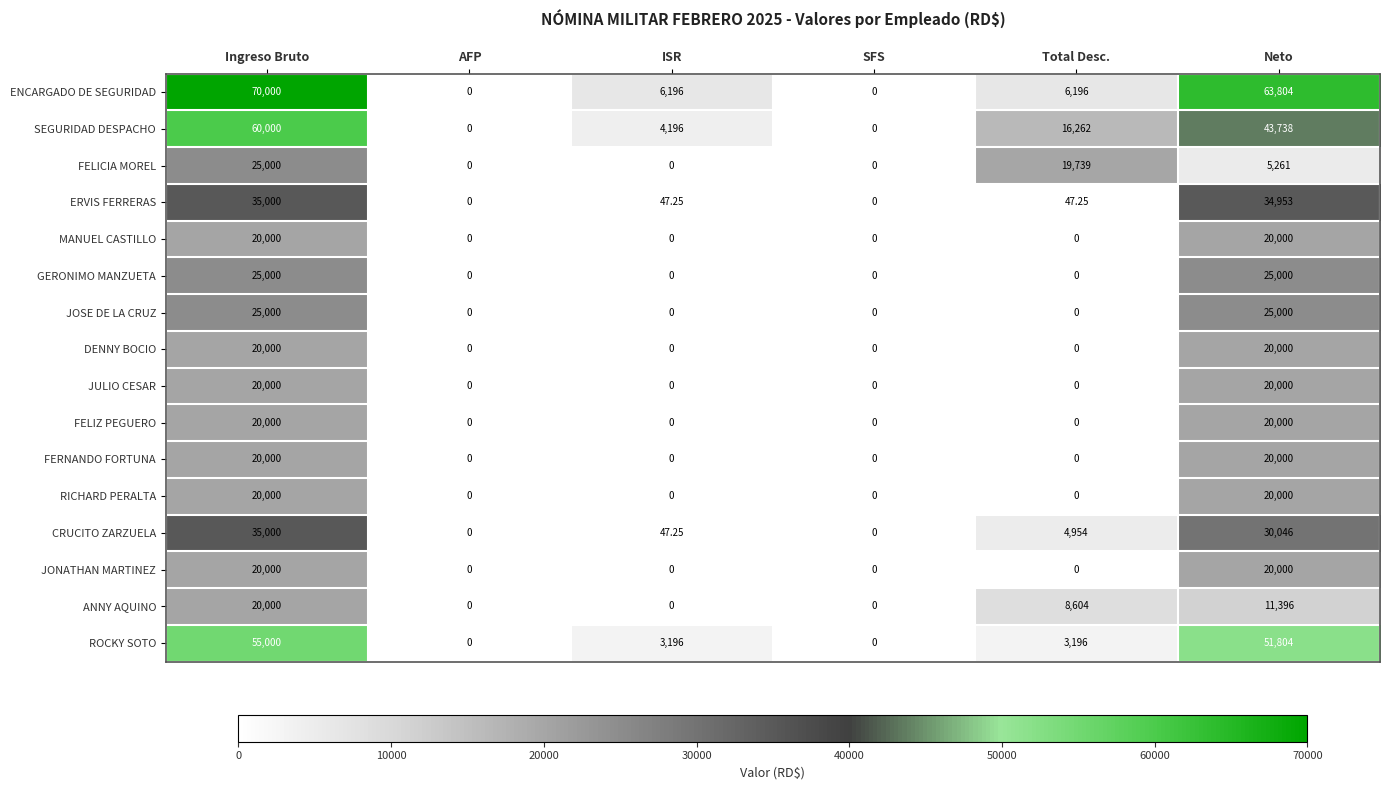

How many data points does each series have?

6